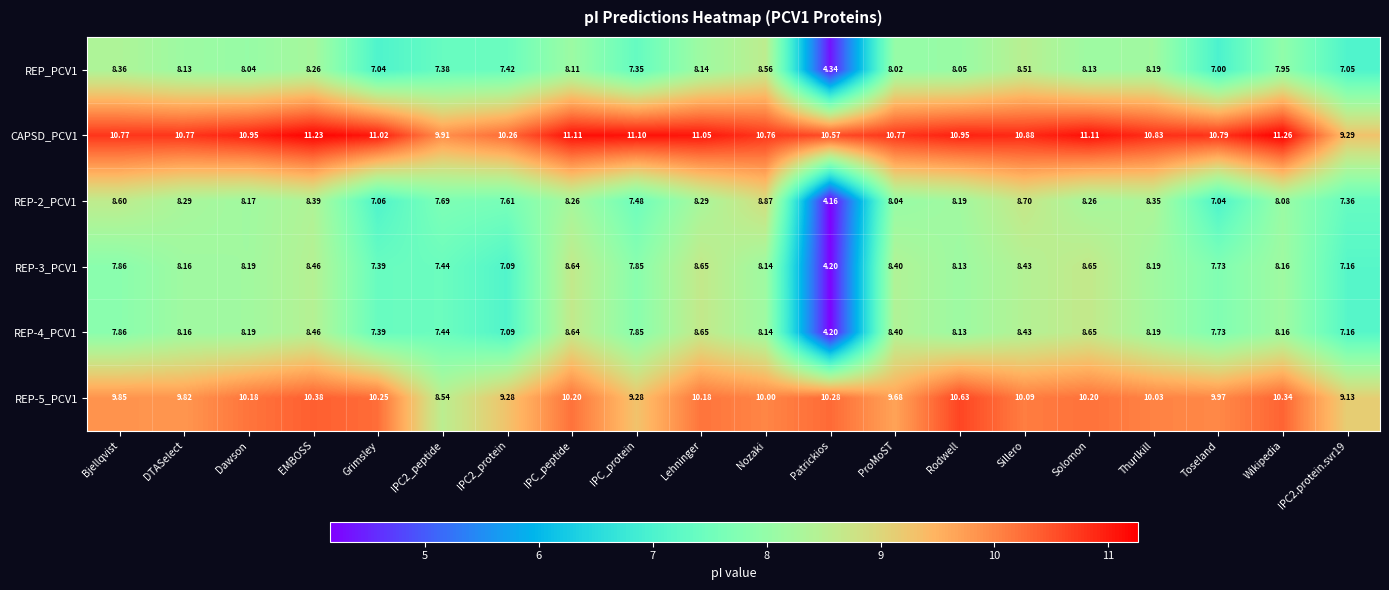

Where is REP_PCV1 nearest to the value 6?

Toseland